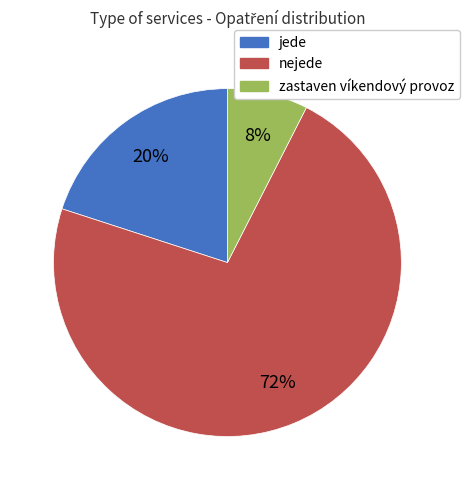

Is it true that nejede is 60% of the pie?

False